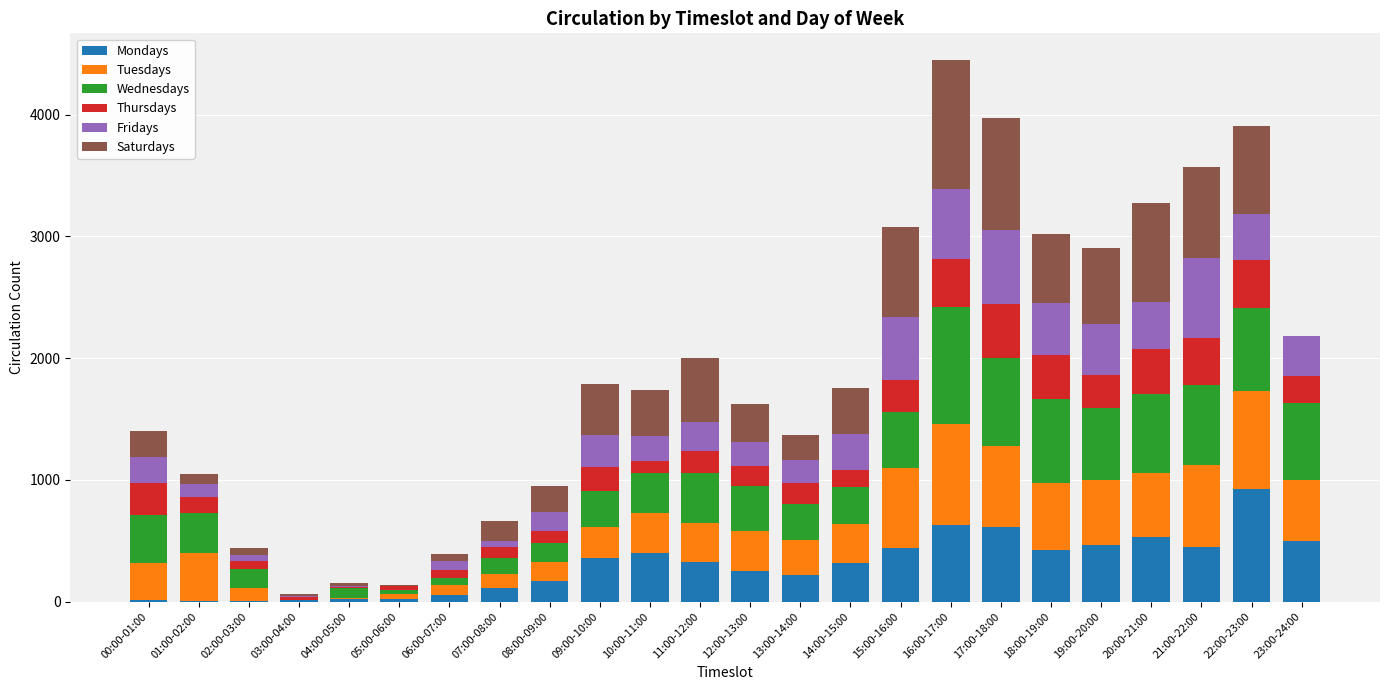

True or false: Mondays has a value of 180 at 17:00-18:00.

False